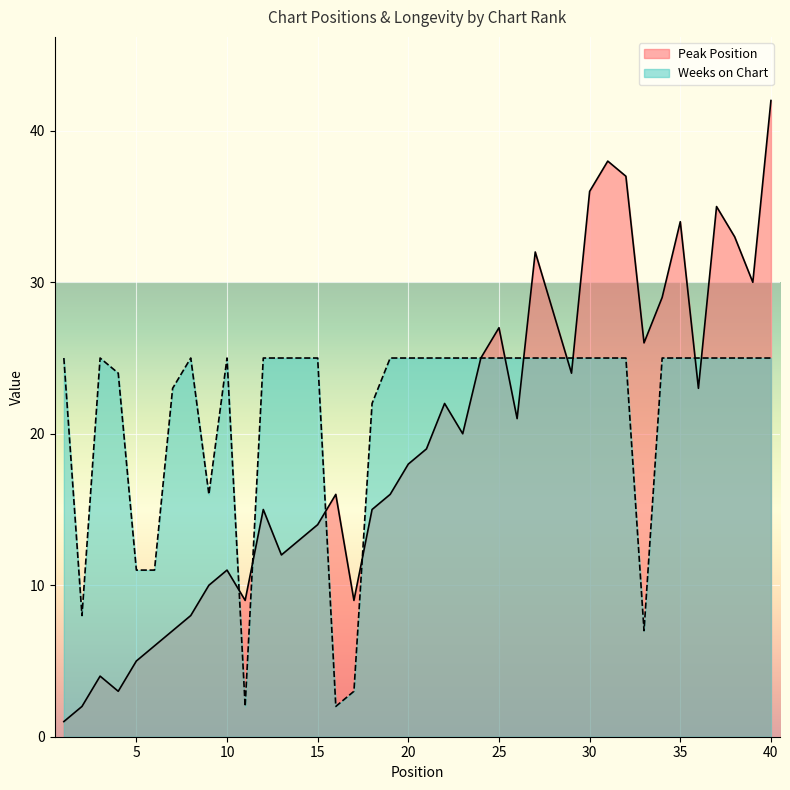

The Weeks on Chart series shows 25 at 31. True or false?

True